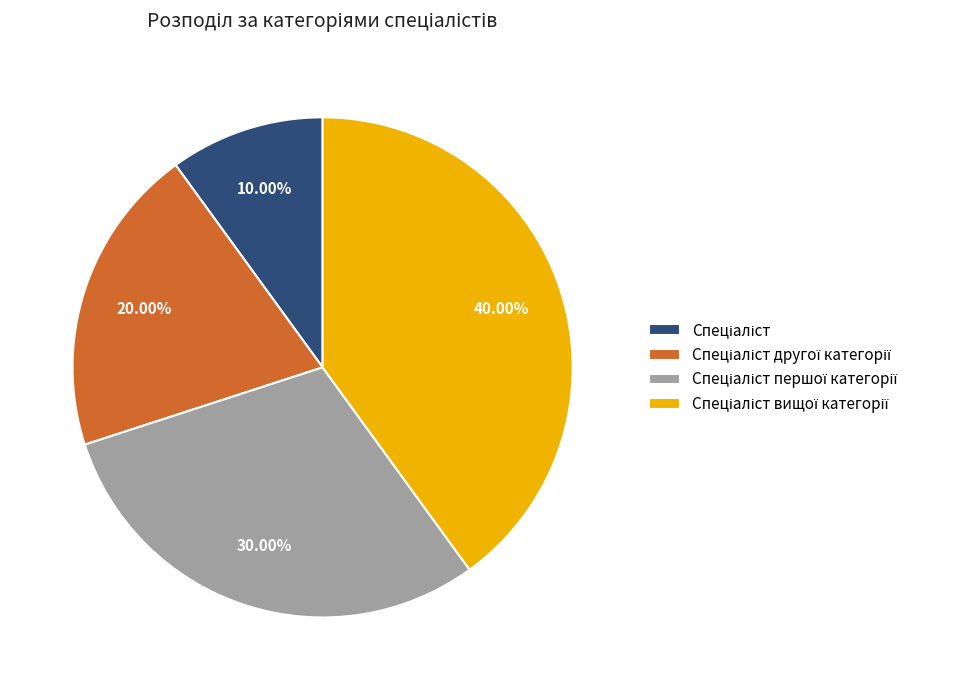

Is there a majority slice in this chart?

No